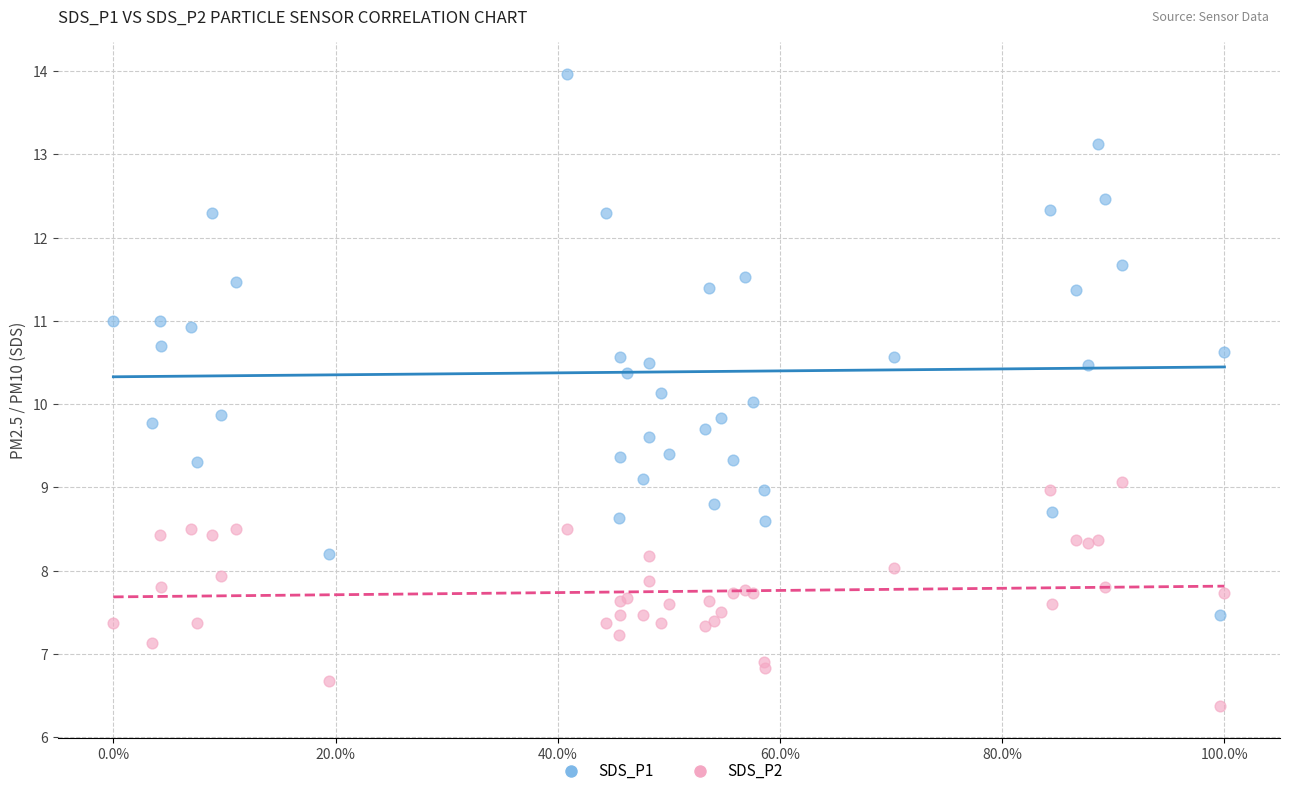

What are all the series names shown in the legend?

SDS_P1, SDS_P2